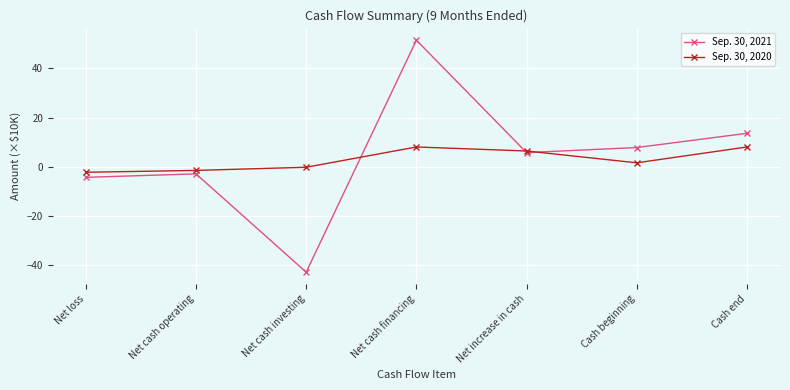

What is the label of the 5th point from the left?

Net increase in cash